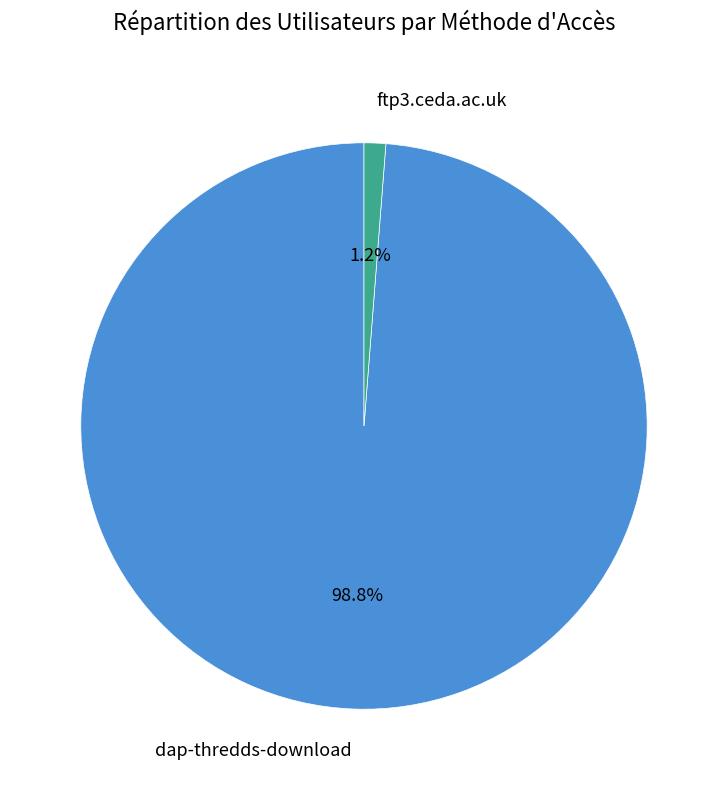

What is the largest slice in the pie chart?

dap-thredds-download